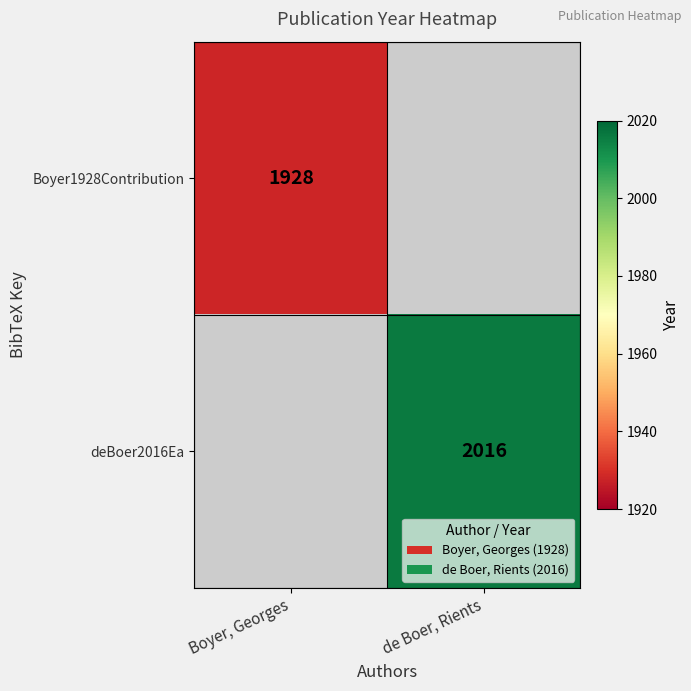

What is the maximum value shown in the chart?

2016.0